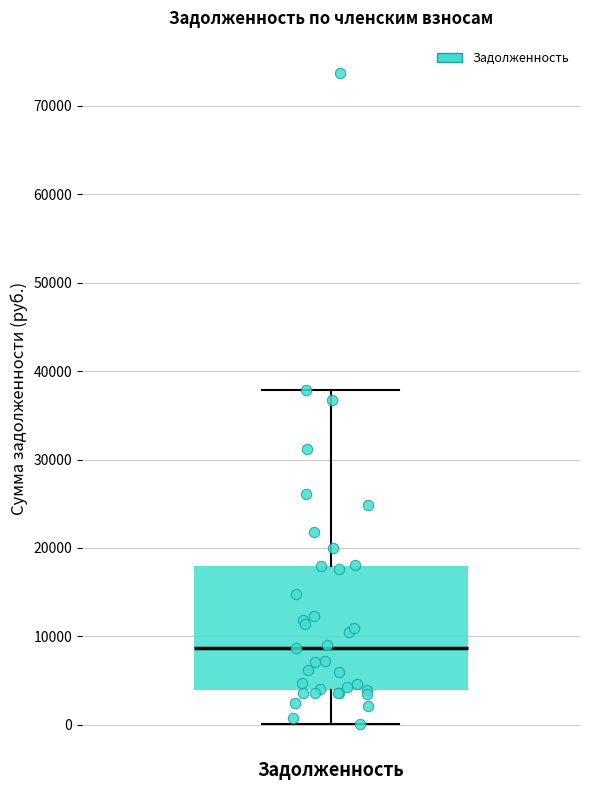

Read this box plot against the y-axis: the position of the median line, the range covered by the box, and the ends of both whiskers. The values are not printed on the chart, so give them approximately, as read against the axis.

median 9000, box 4000 to 18000, whiskers 0 to 38000